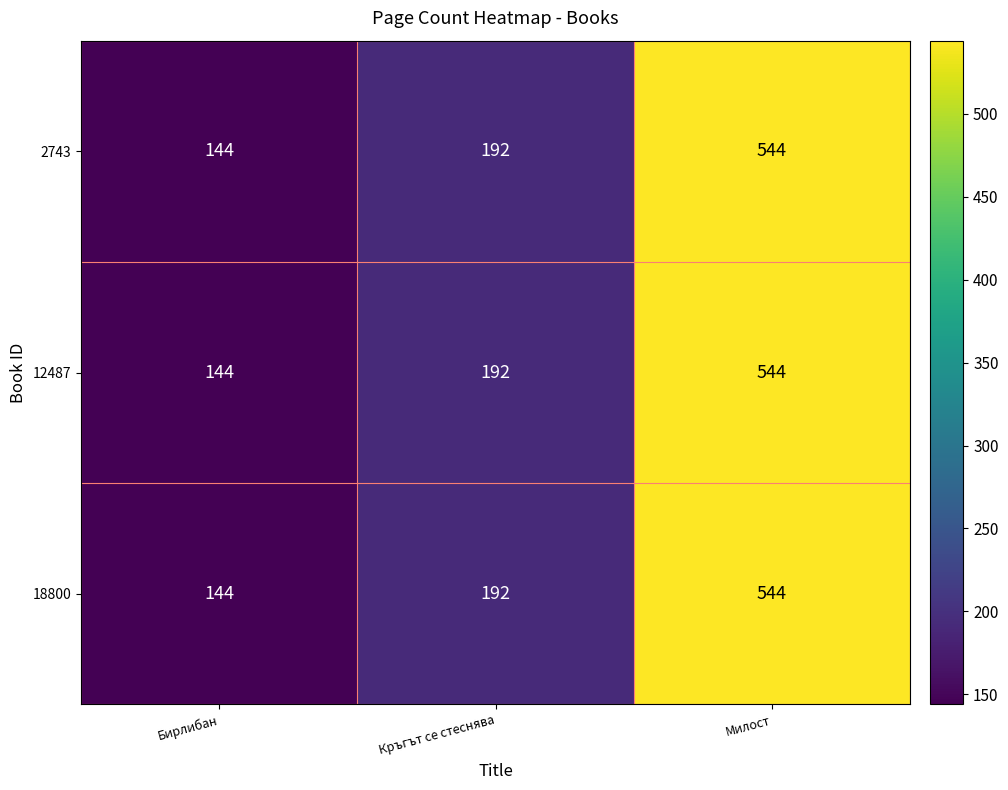

List the labels in order of 12487 value, largest first.

Милост, Кръгът се стеснява, Бирлибан